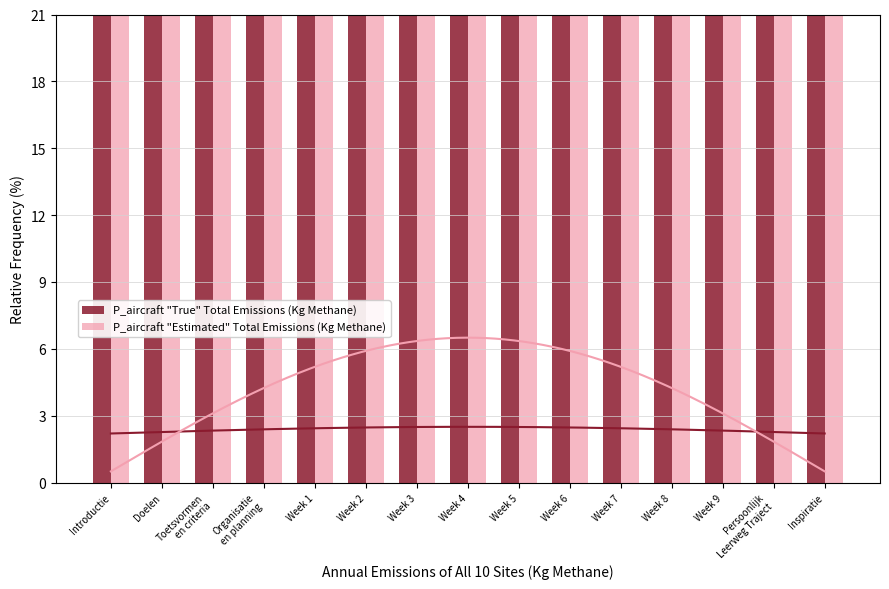

Does the chart contain stacked bars?

No